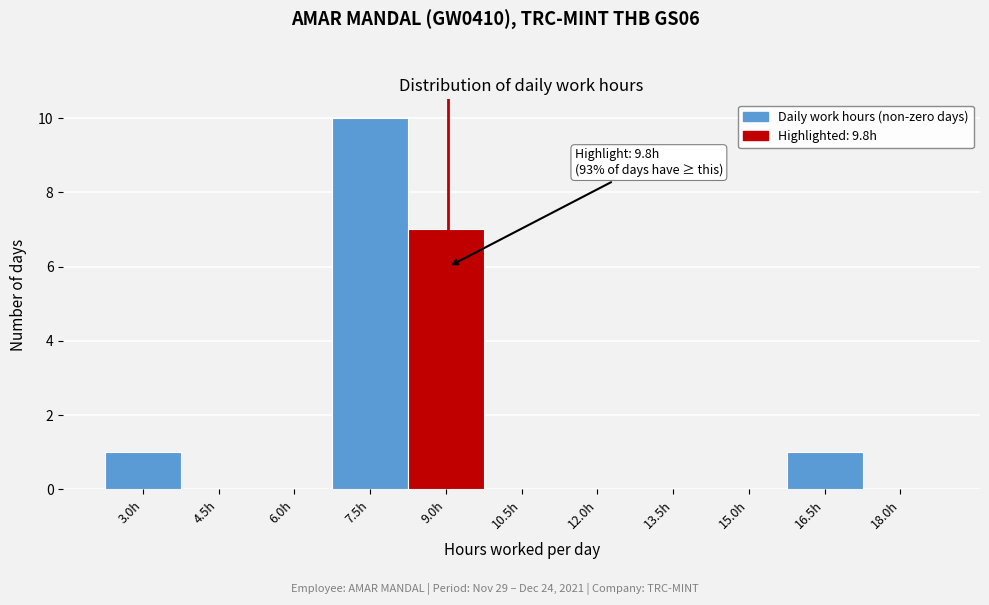

Reading left to right, extract all data points from this chart.

3.0h=1	4.5h=0	6.0h=0	7.5h=10	9.0h=7	10.5h=0	12.0h=0	13.5h=0	15.0h=0	16.5h=1	18.0h=0